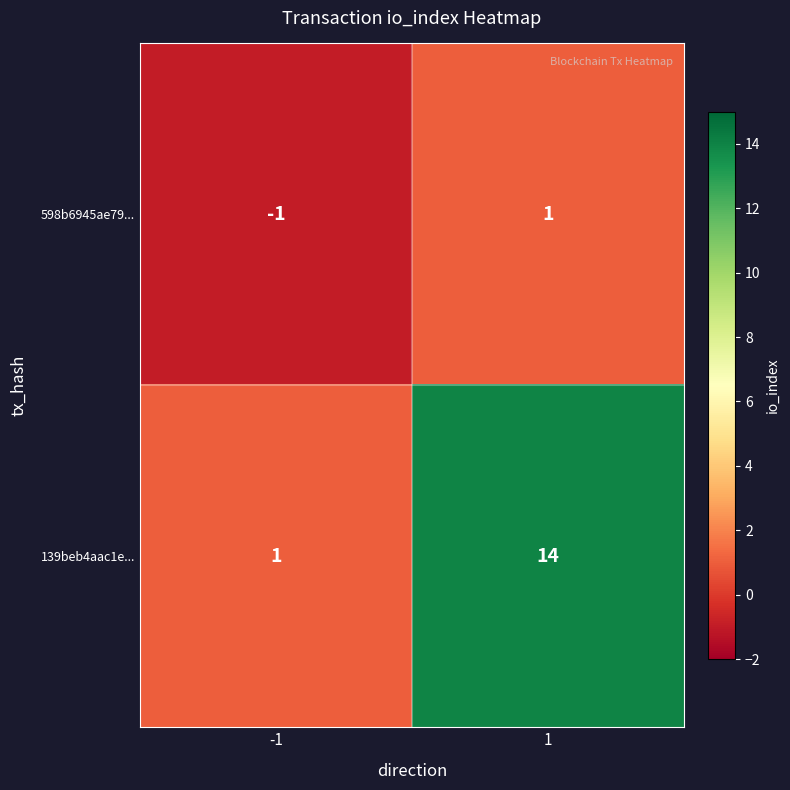

What is the approximate value of 139beb4aac1e... at 1?

14